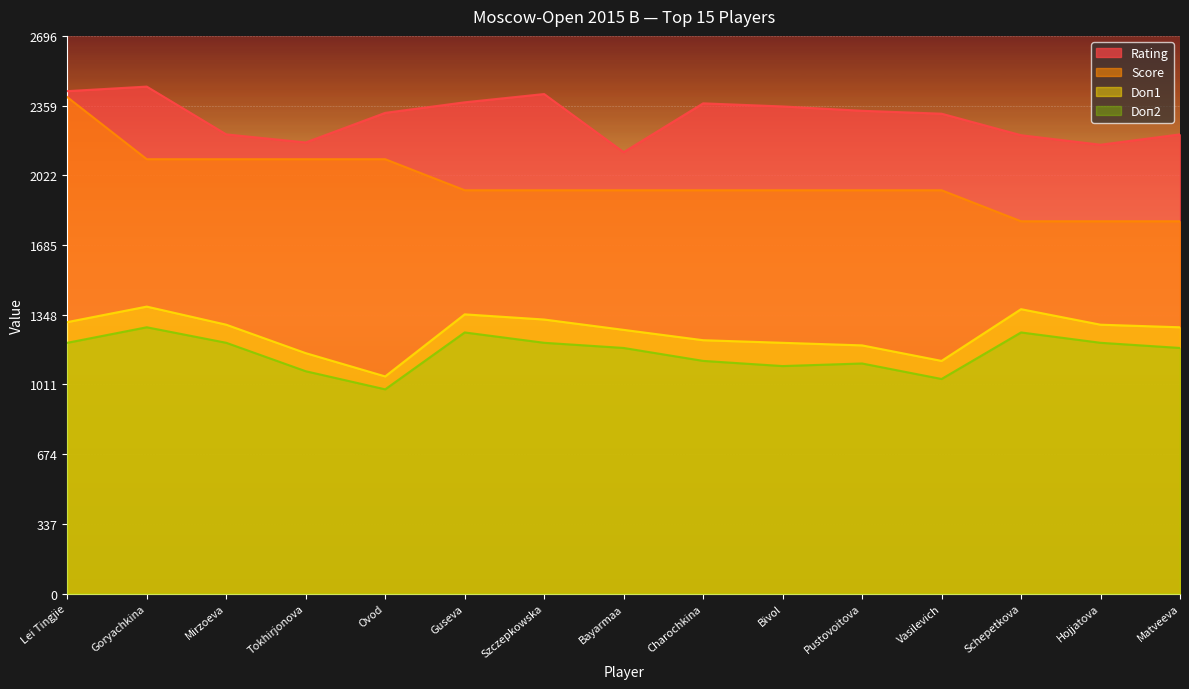

True or false: Doп2 and Rating cross at least once.

False